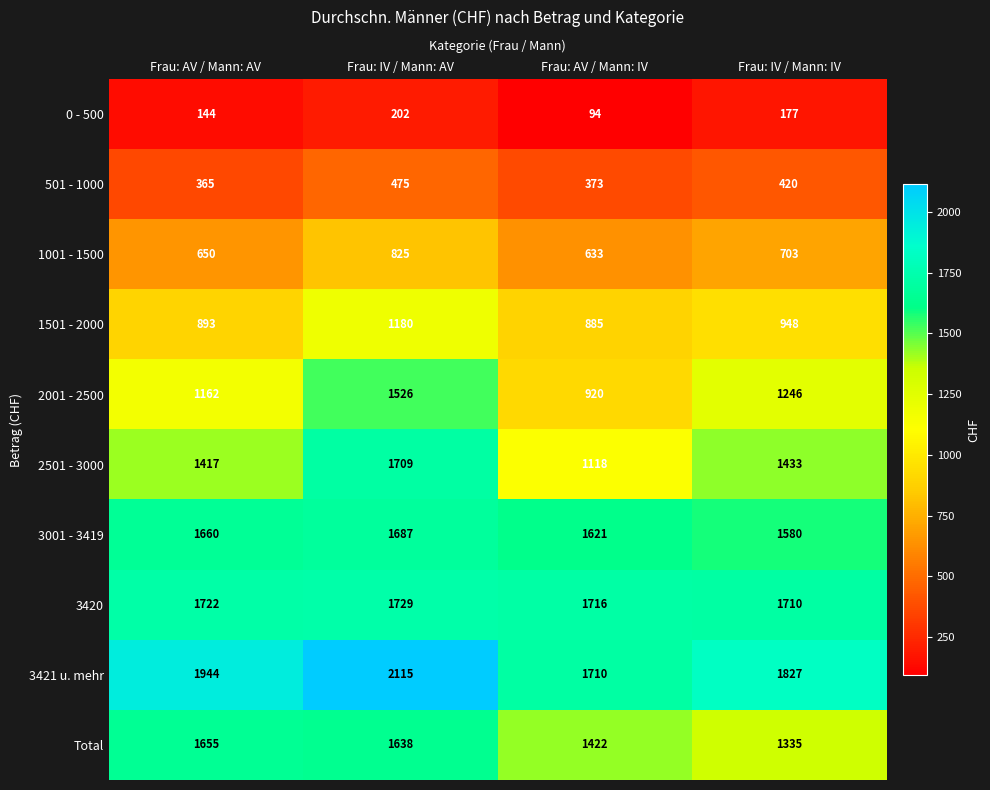

At which category does the chart reach its minimum across all series?

Frau: AV / Mann: IV